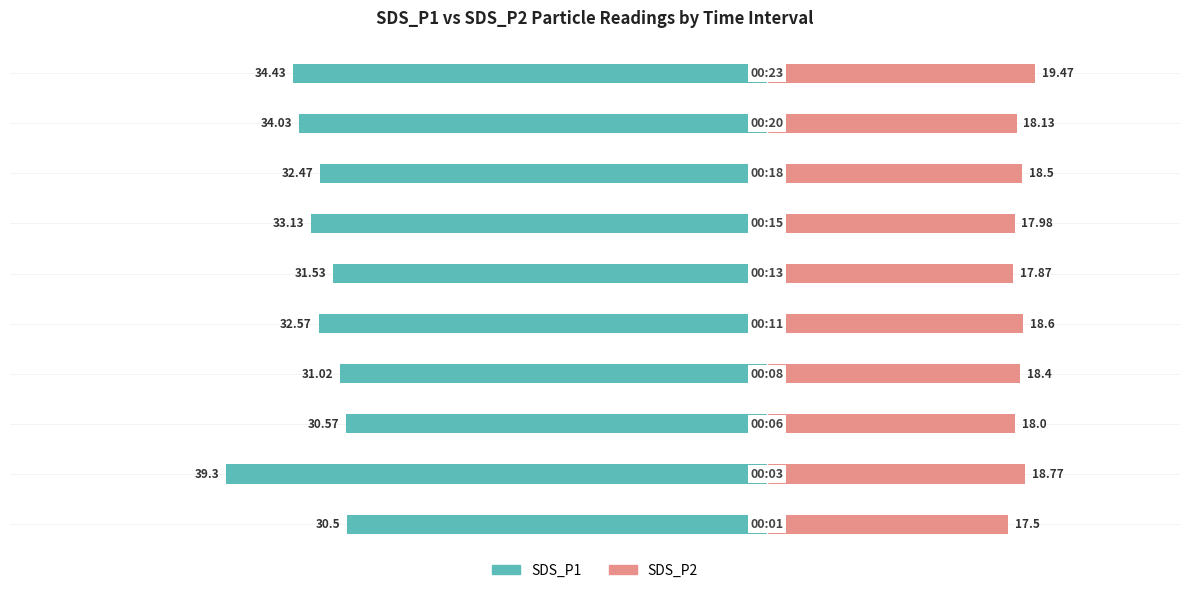

Reading left to right, extract all data points from this chart.

SDS_P1: -30.5	-39.3	-30.6	-31.0	-32.6	-31.5	-33.1	-32.5	-34.0	-34.4
SDS_P2: 17.5	18.8	18.0	18.4	18.6	17.9	18.0	18.5	18.1	19.5